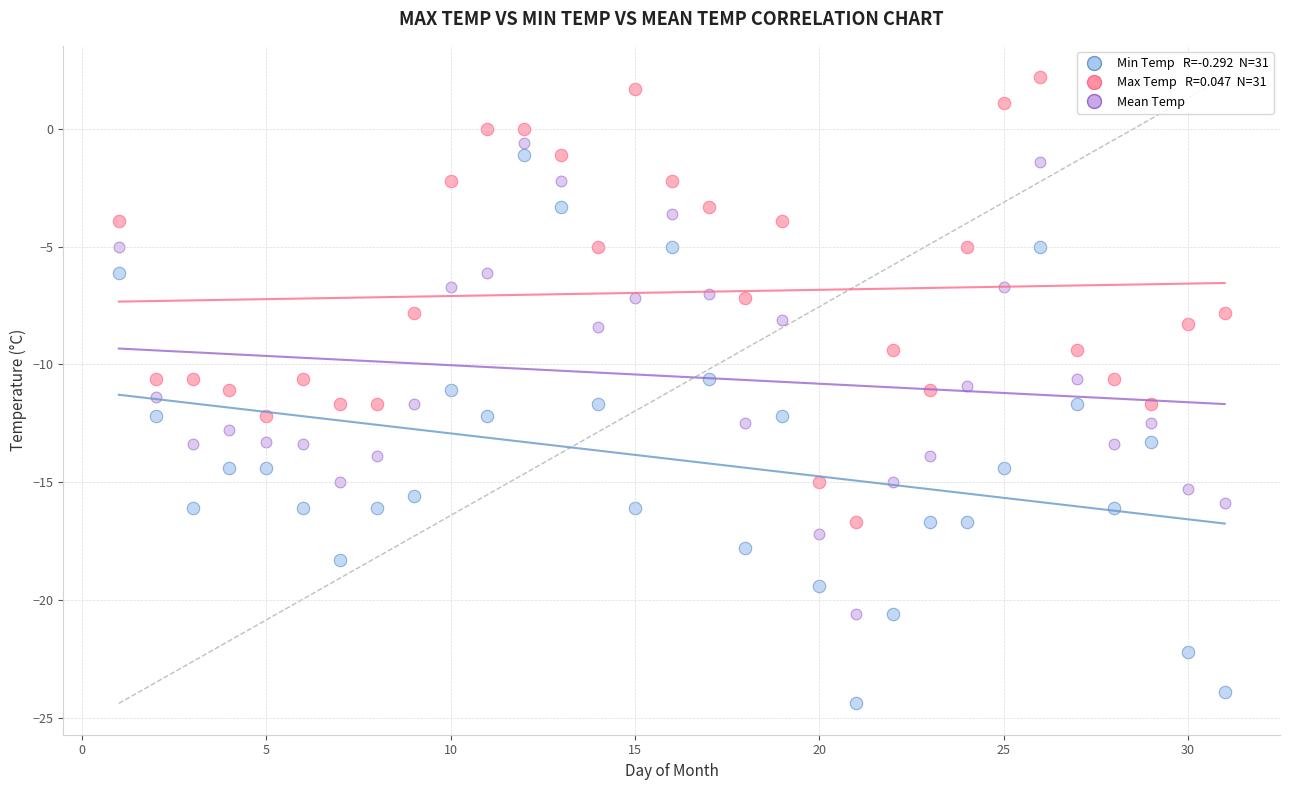

Across all data points, what is the range of Y values (max minus min)?

26.6